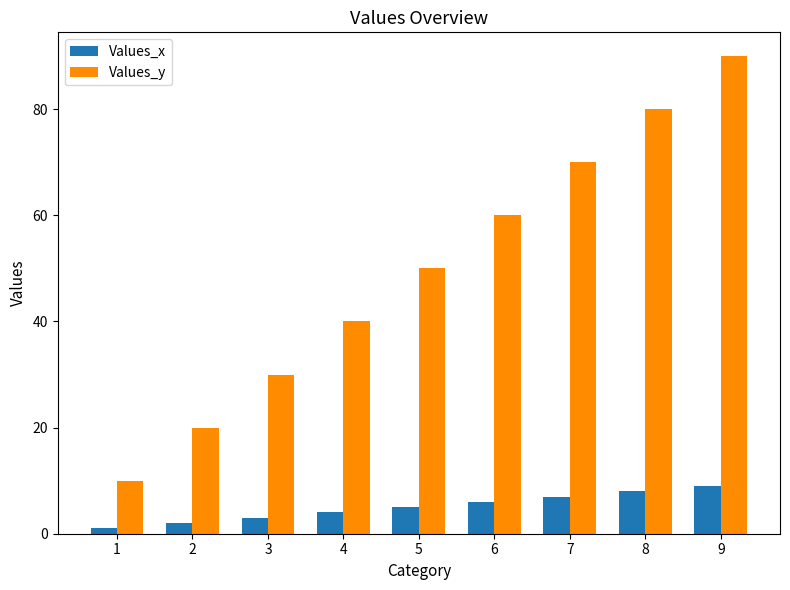

What are all the series names shown in the legend?

Values_x, Values_y